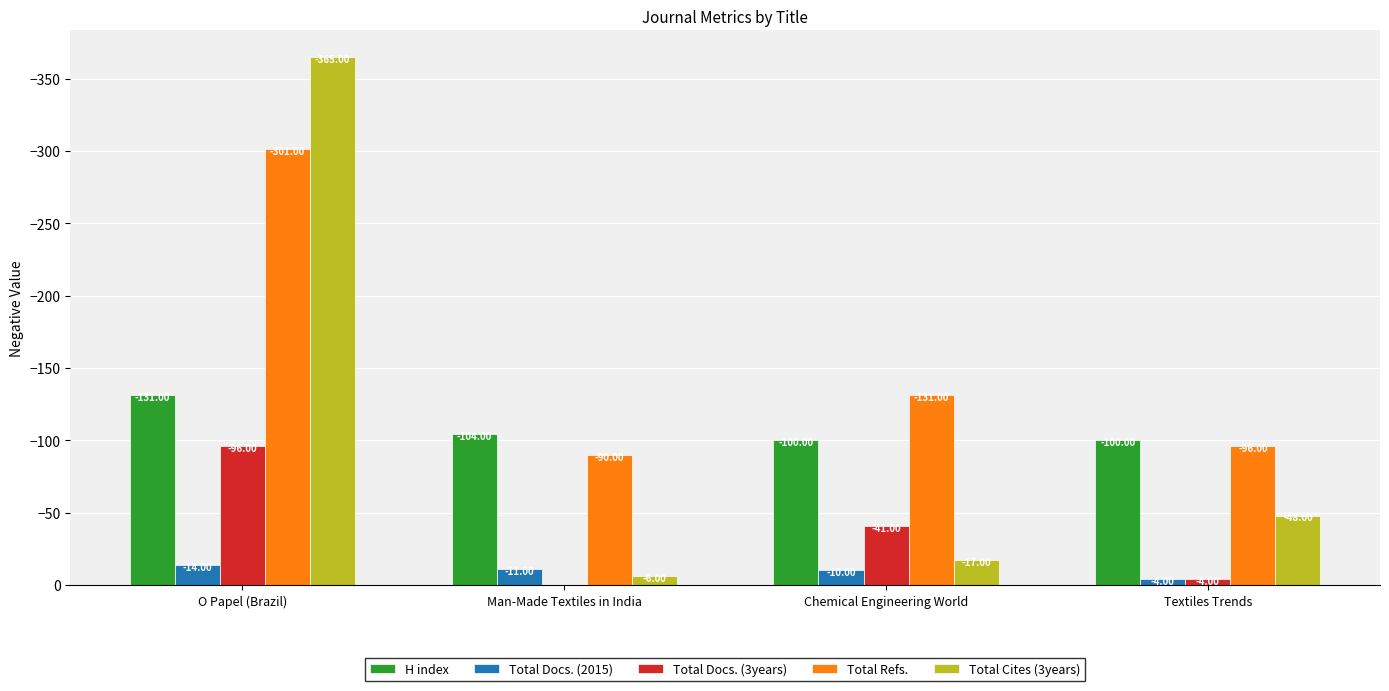

The value of Total Docs. (3years) at Man-Made Textiles in India is 58. True or false?

False